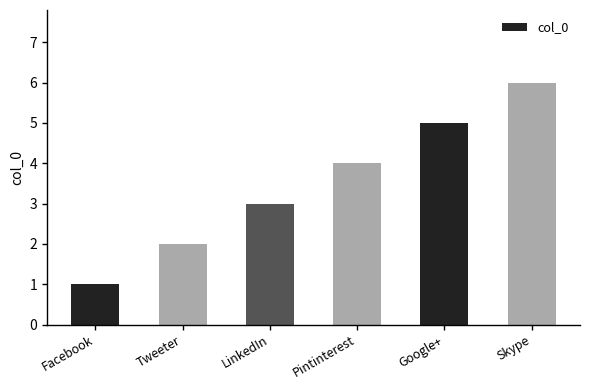

Is it true that the value at Google+ is 2?

False